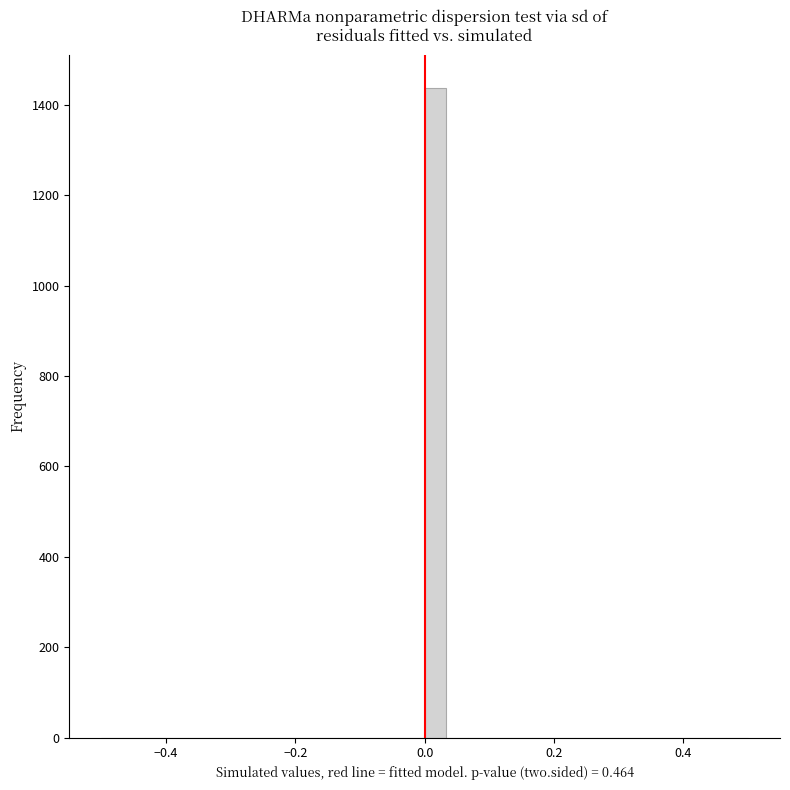

Read against the x-axis, roughly where is the centre of the tallest bar?

0.02